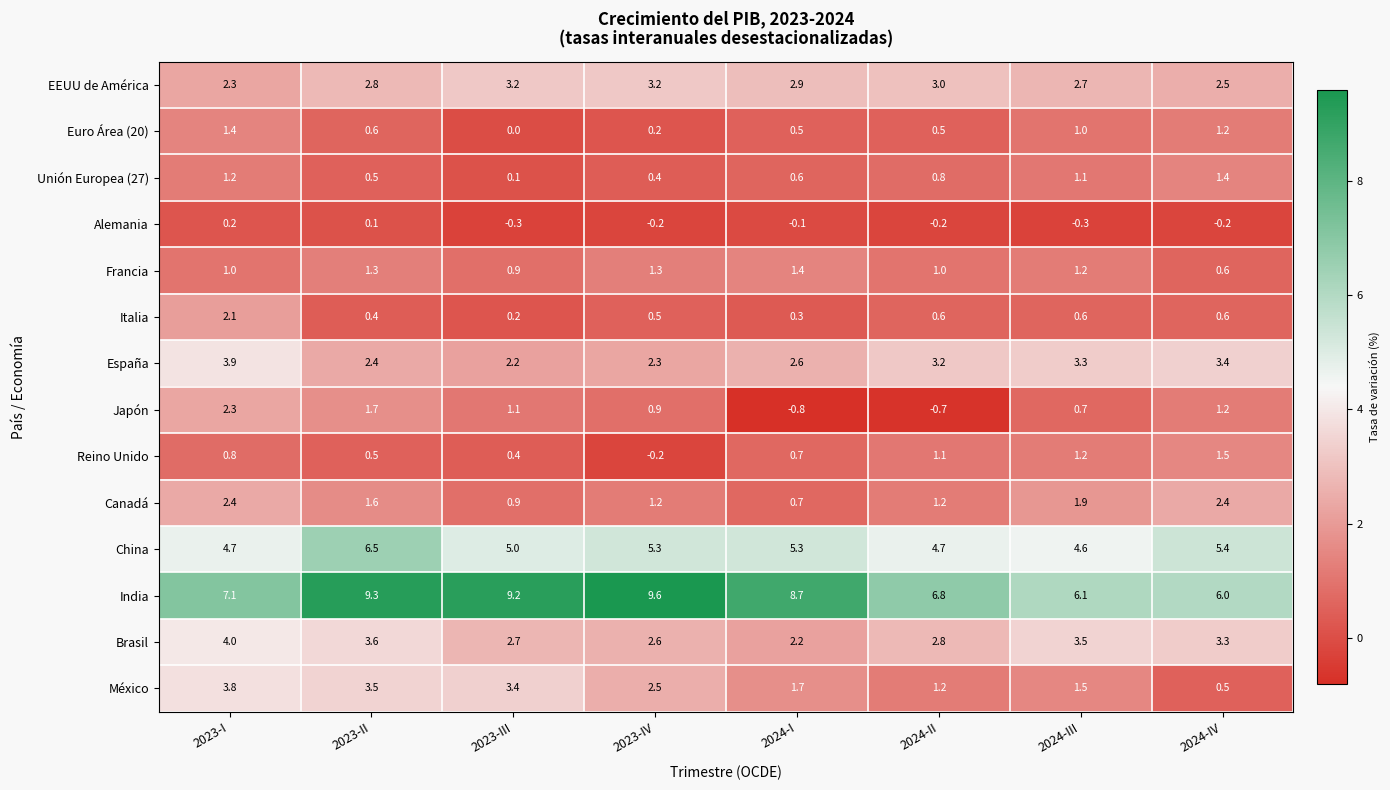

At which label is Euro Área (20) closest to 0?

2023-III